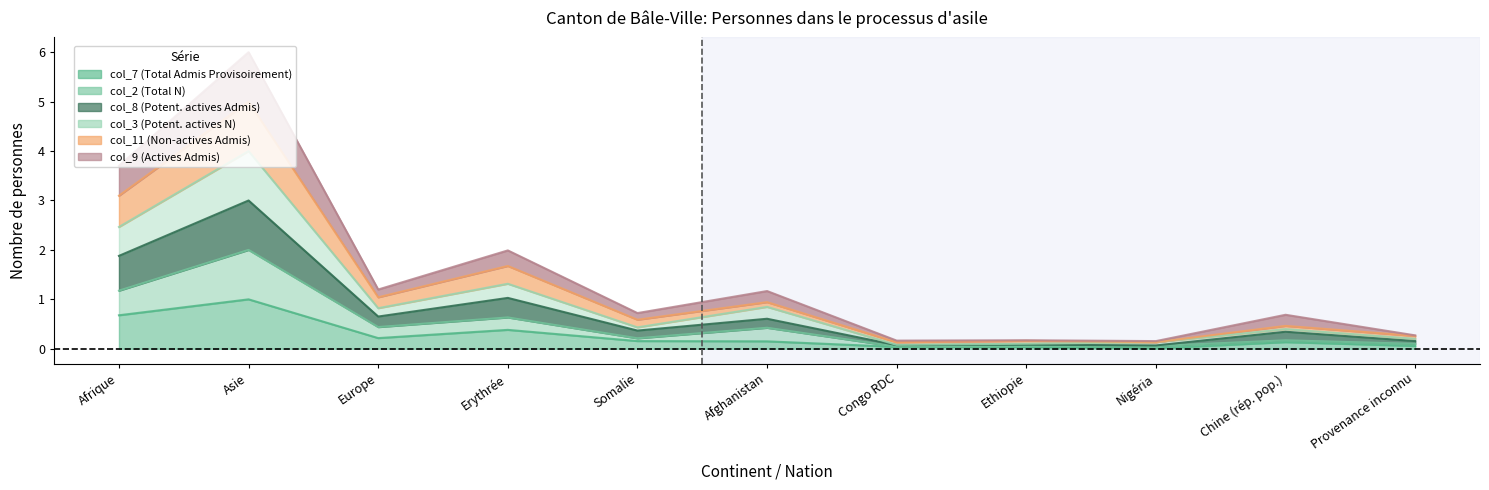

At which category does col_8 (Potent. actives Admis) reach its first local peak?

Asie